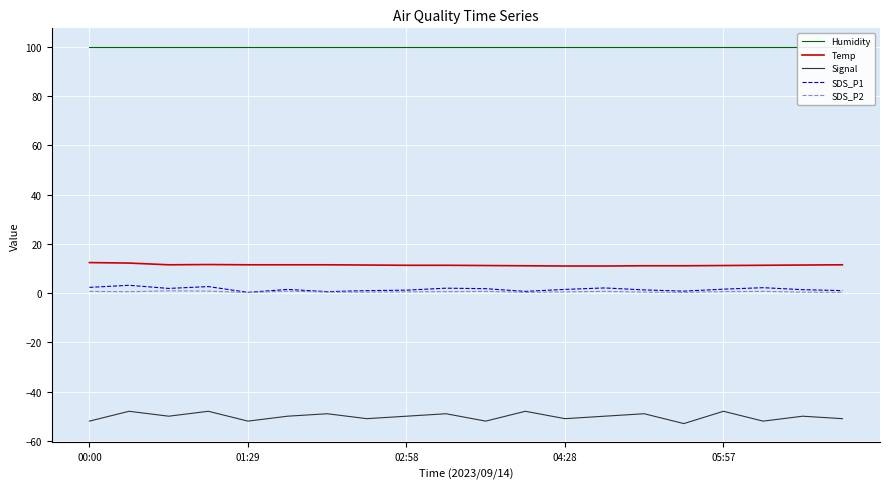

What are all the series names shown in the legend?

Humidity, Temp, Signal, SDS_P1, SDS_P2